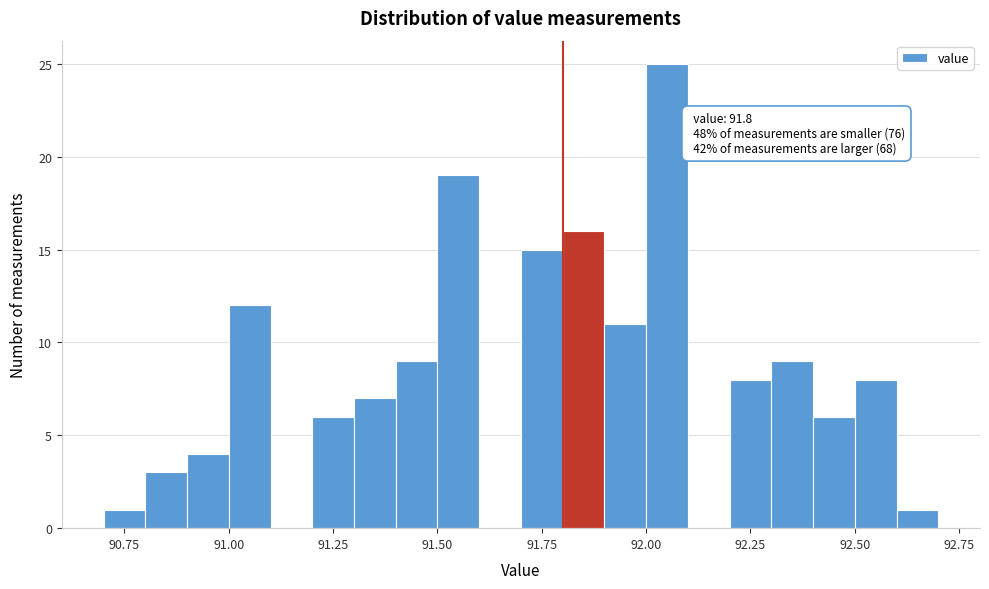

Around what value on the x-axis is the tallest bar? Give the approximate position of its centre, as read against the axis.

92.05